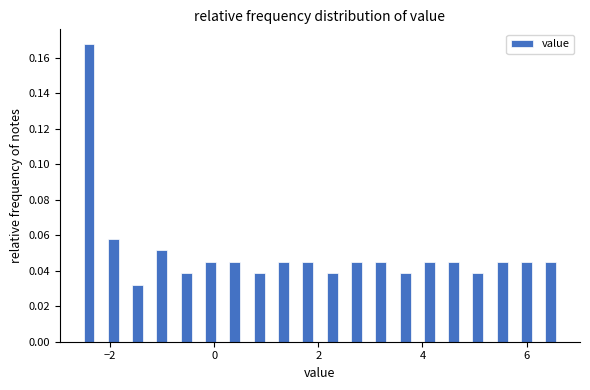

Read against the x-axis, roughly where is the centre of the tallest bar?

-2.4